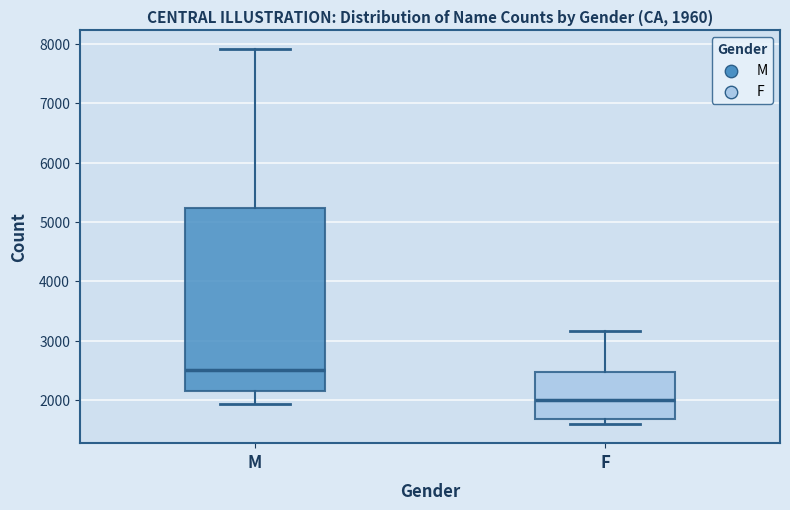

Which box's median line is the lowest?

F